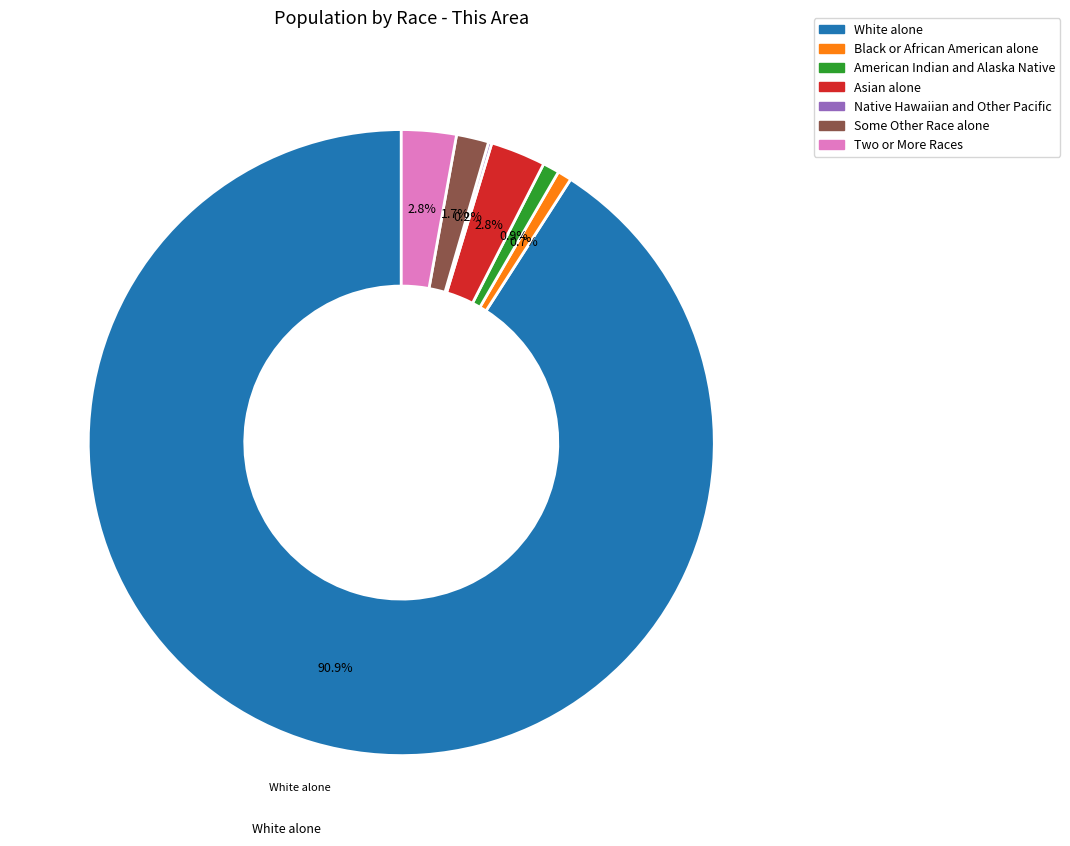

Does any single category account for the majority?

Yes